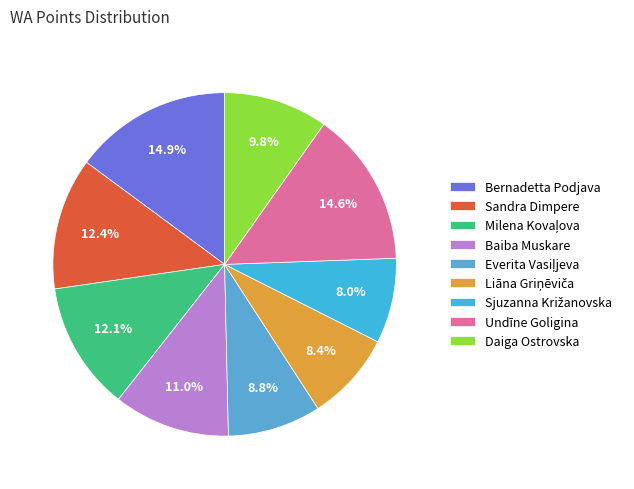

To the nearest percent, what is the difference between the Baiba Muskare and Bernadetta Podjava slice percentages?

4%